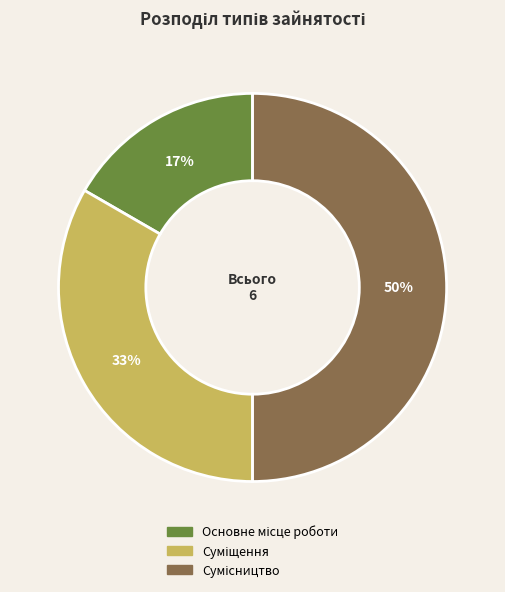

To the nearest percent, what is the difference between the largest and smallest slice percentages?

33%